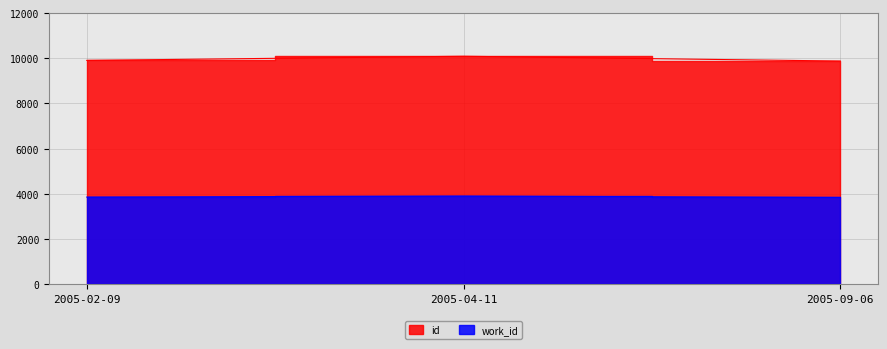

Which series has the widest spread of values?

id